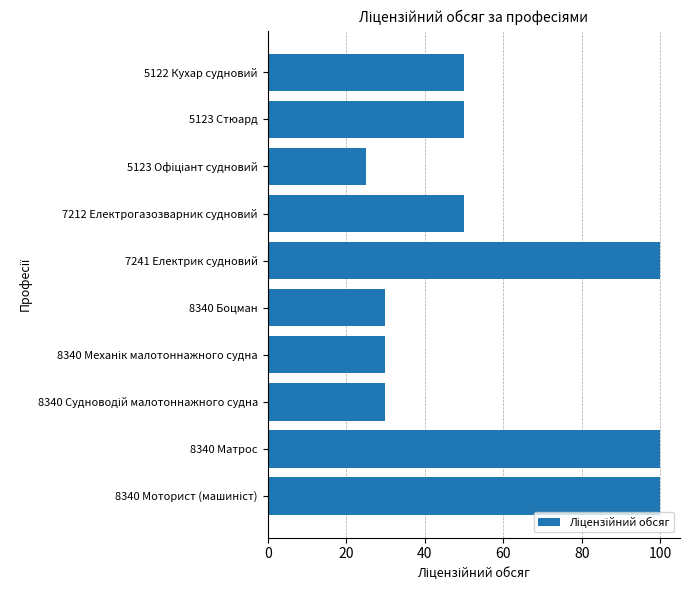

Reading top to bottom, list all the values displayed in this chart.

50	50	25	50	100	30	30	30	100	100